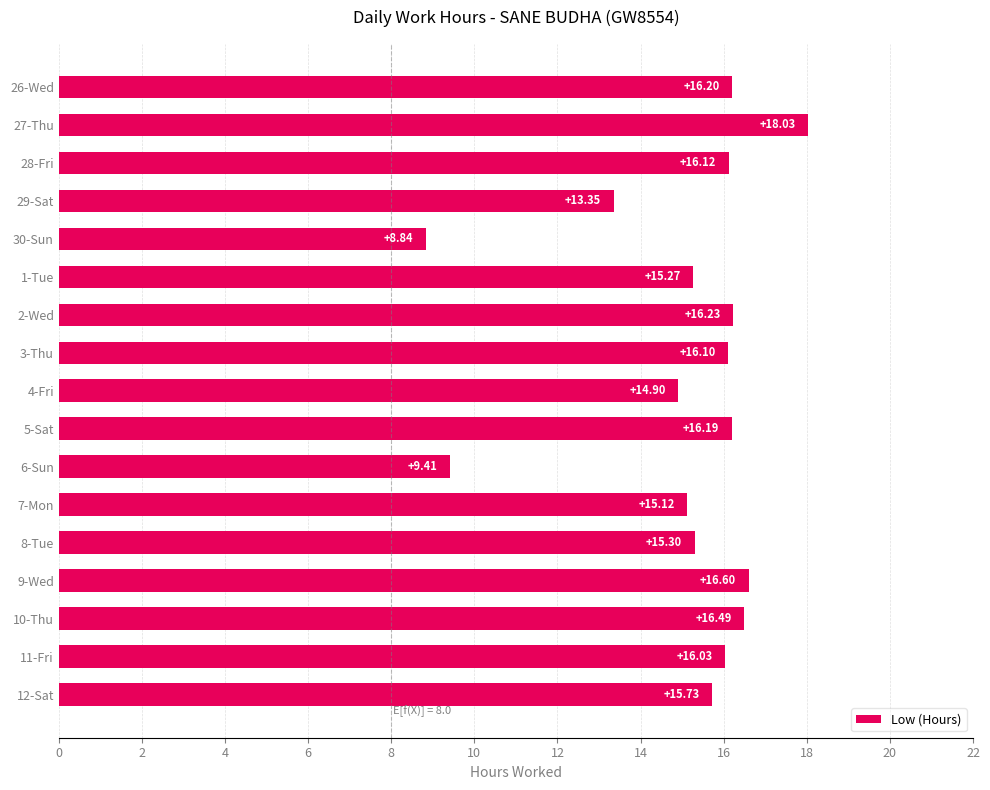

Which label corresponds to the smallest value in the chart?

30-Sun